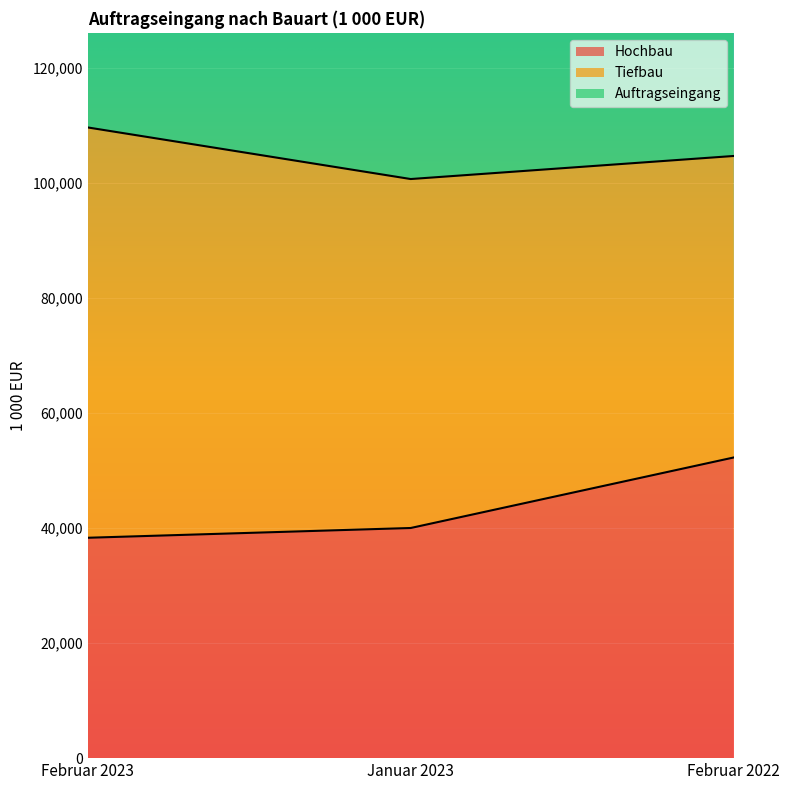

Between Januar 2023 and Februar 2022, which is larger?

Februar 2022